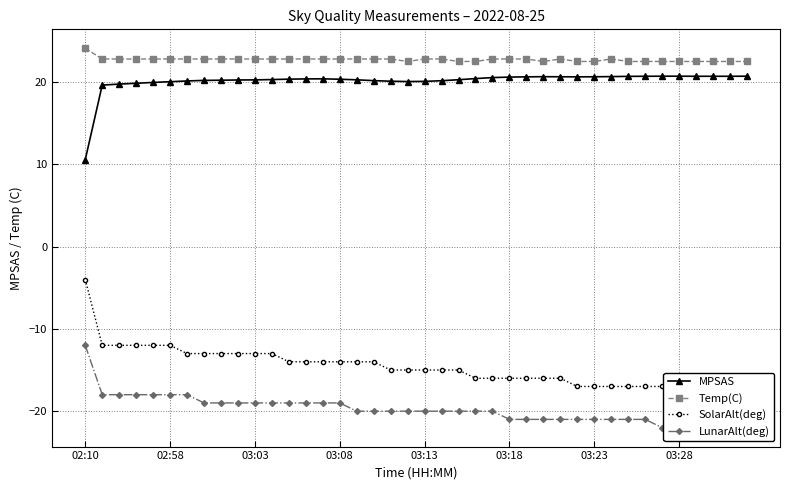

Count the number of categories in the chart.

40